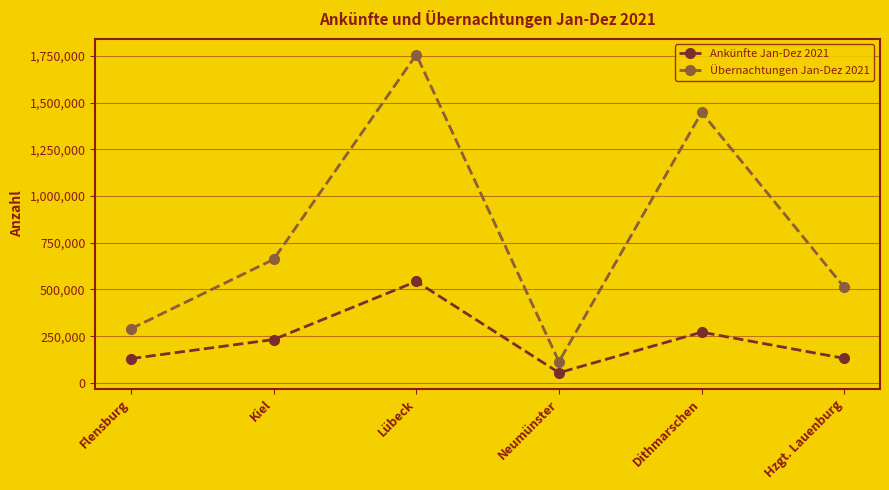

Which series has the widest spread of values?

Übernachtungen Jan-Dez 2021